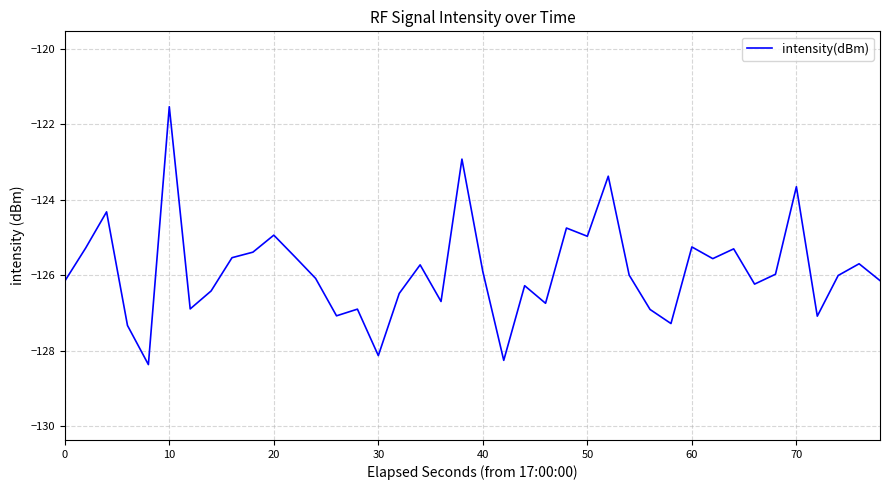

What is the maximum value shown in the chart?

-121.5